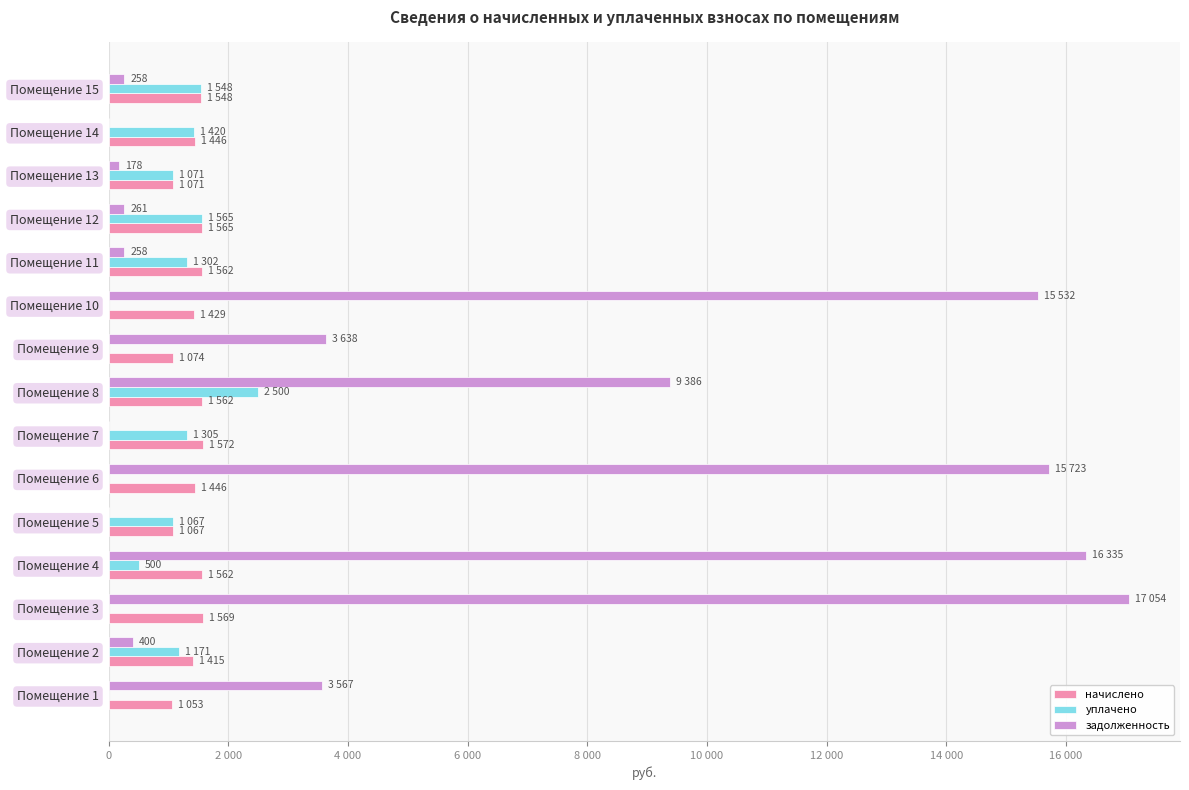

At which label is начислено closest to 1312?

Помещение 2